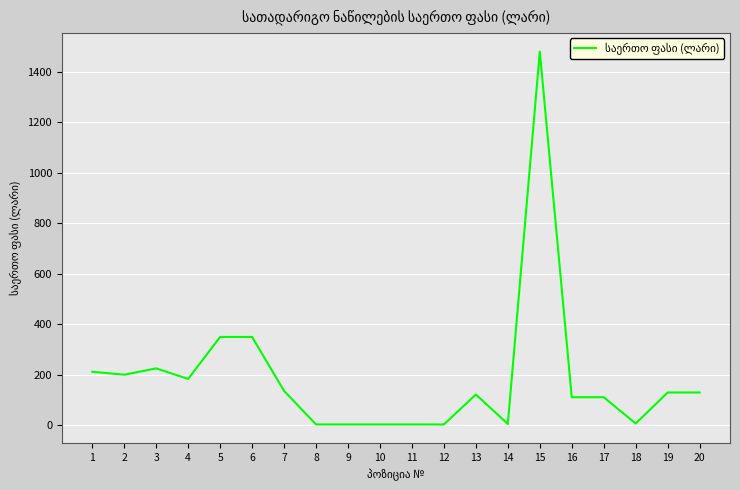

At which label is the value closest to 741?

5